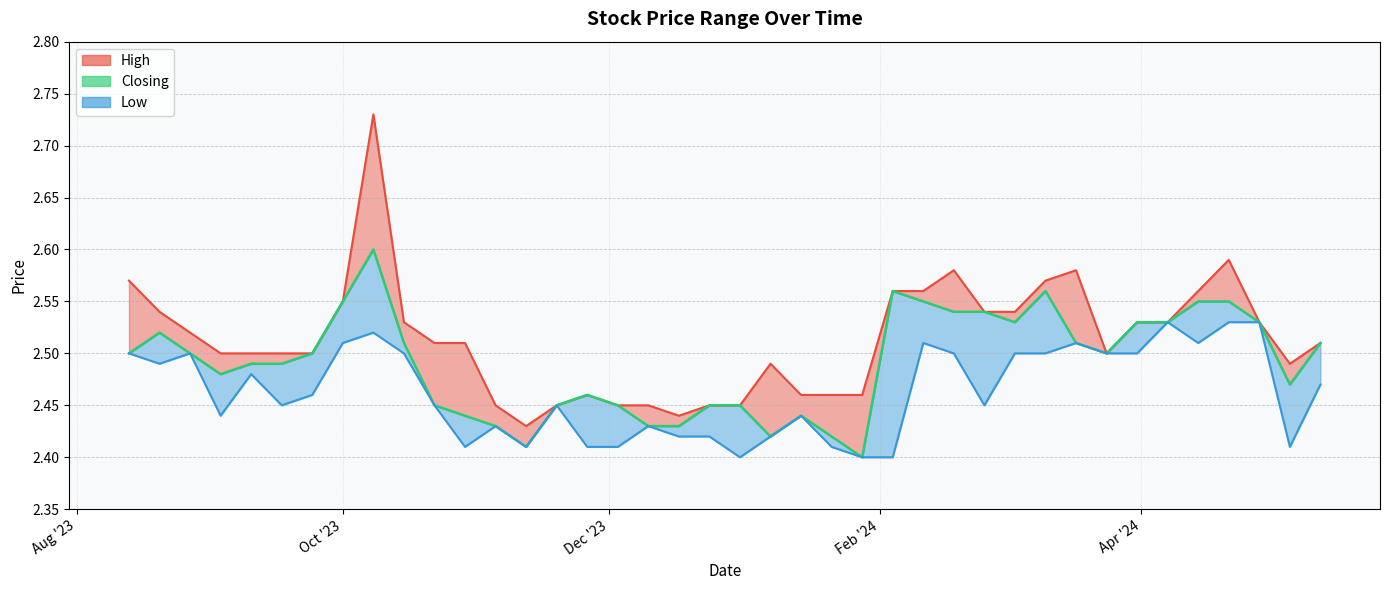

Between 25/02/2024 and 05/05/2024, which is larger?

25/02/2024